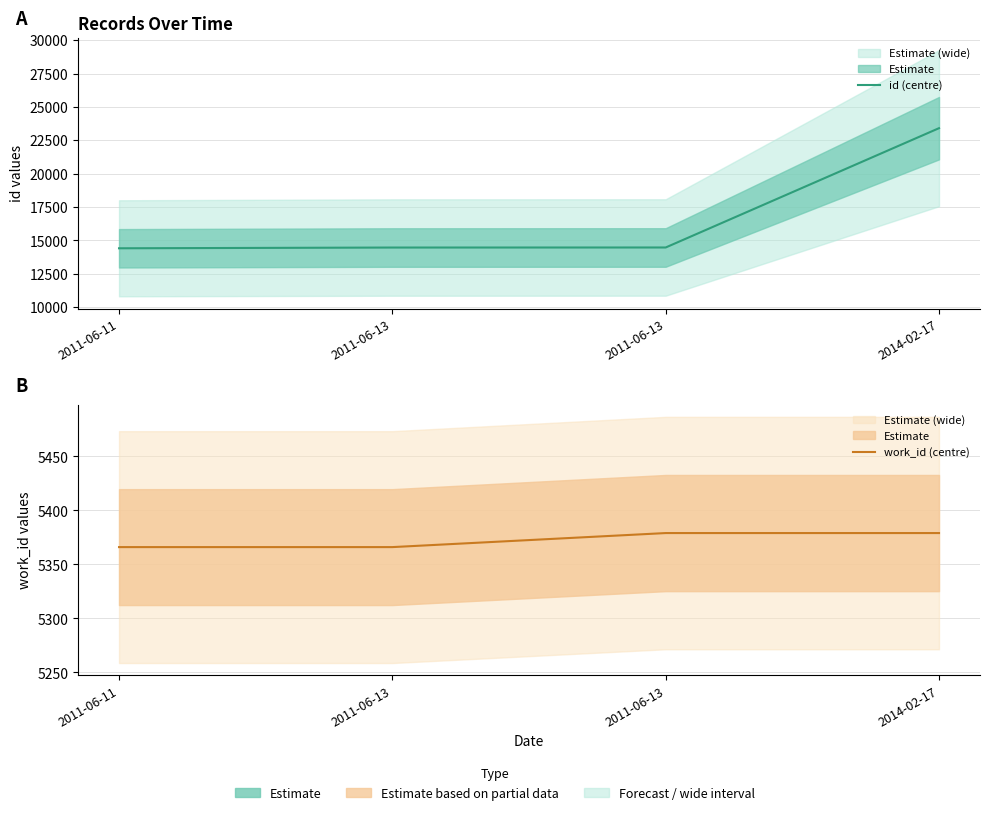

How many lines are shown in the chart?

2